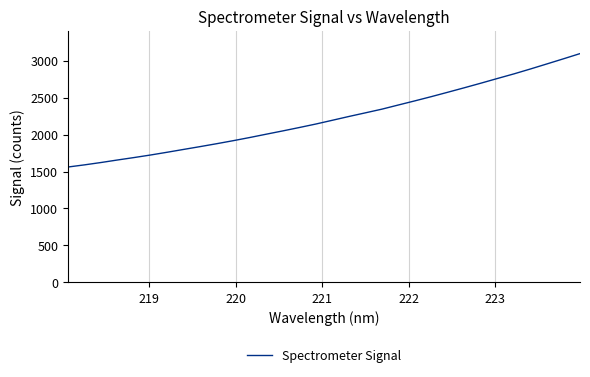

What is the minimum value shown in the chart?

1561.3